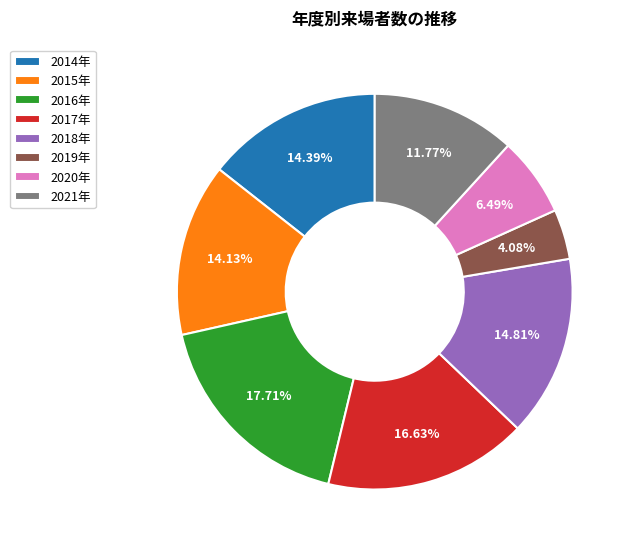

How many segments does this pie chart have?

8